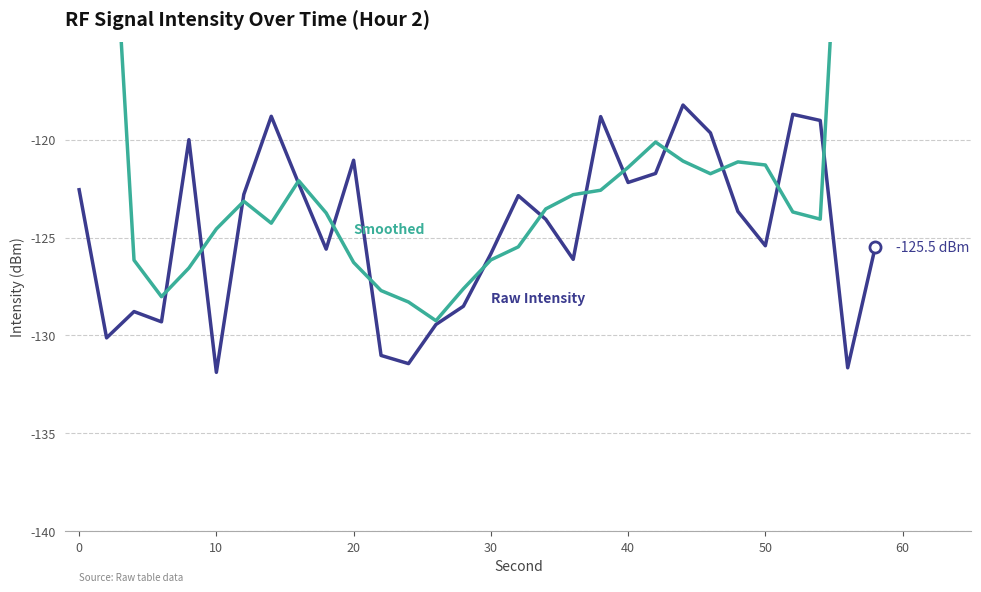

Which series has the largest total across all categories?

Smoothed (5-pt avg)